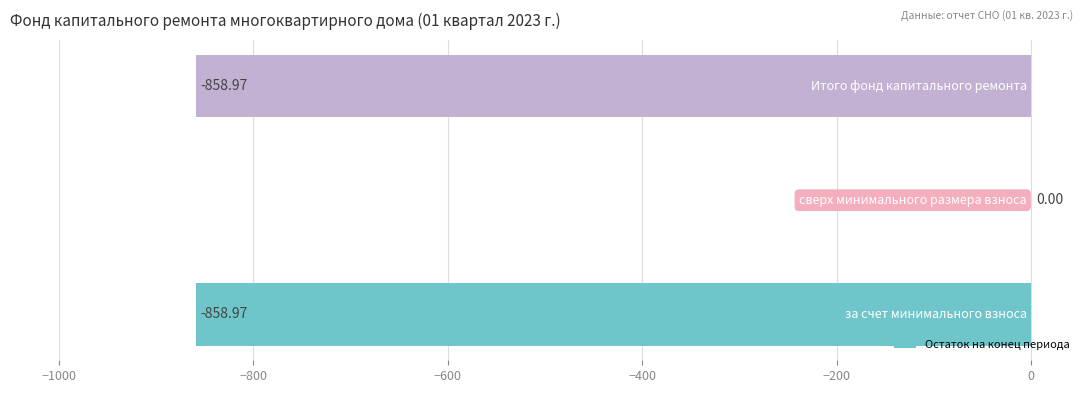

What is the sum of all values?

-1717.9